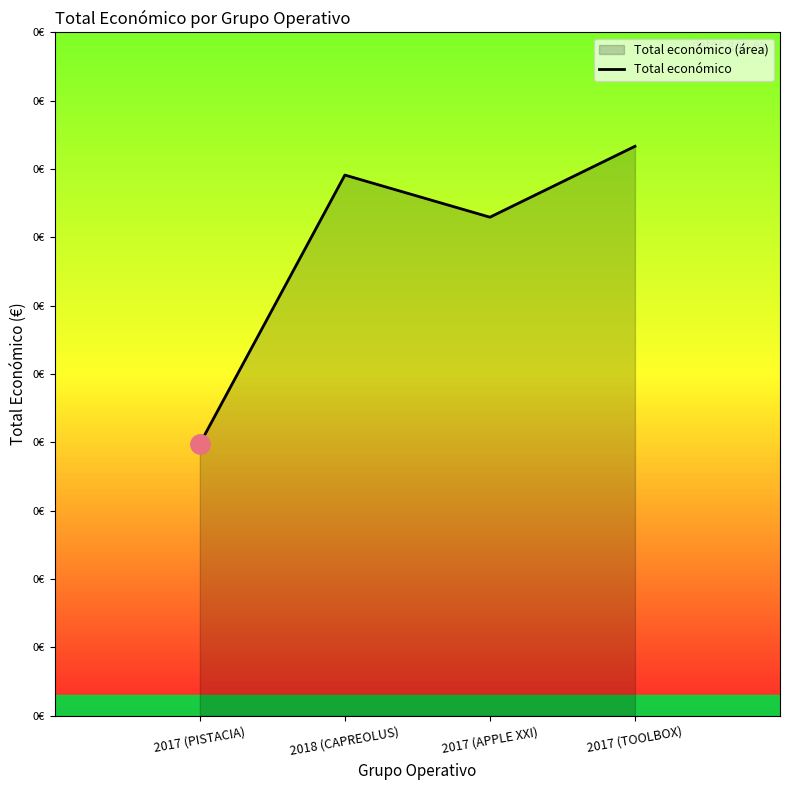

What is the label of the 1st point from the left?

2017 (PISTACIA)